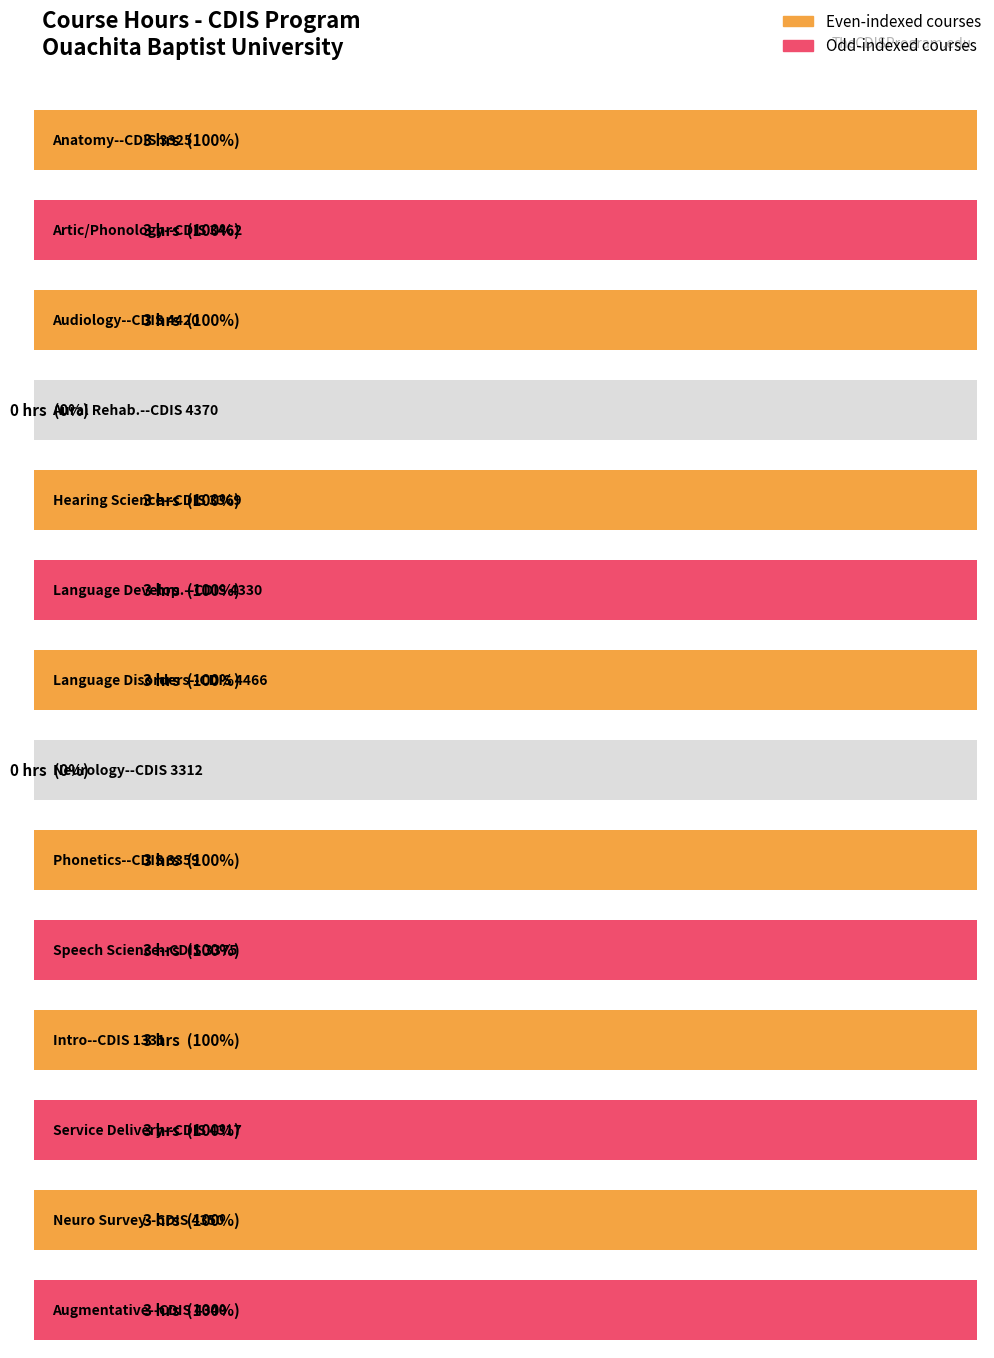

Approximately how many times larger is the value at Intro--CDIS 1331 compared to Artic/Phonology--CDIS 3462?

1.0